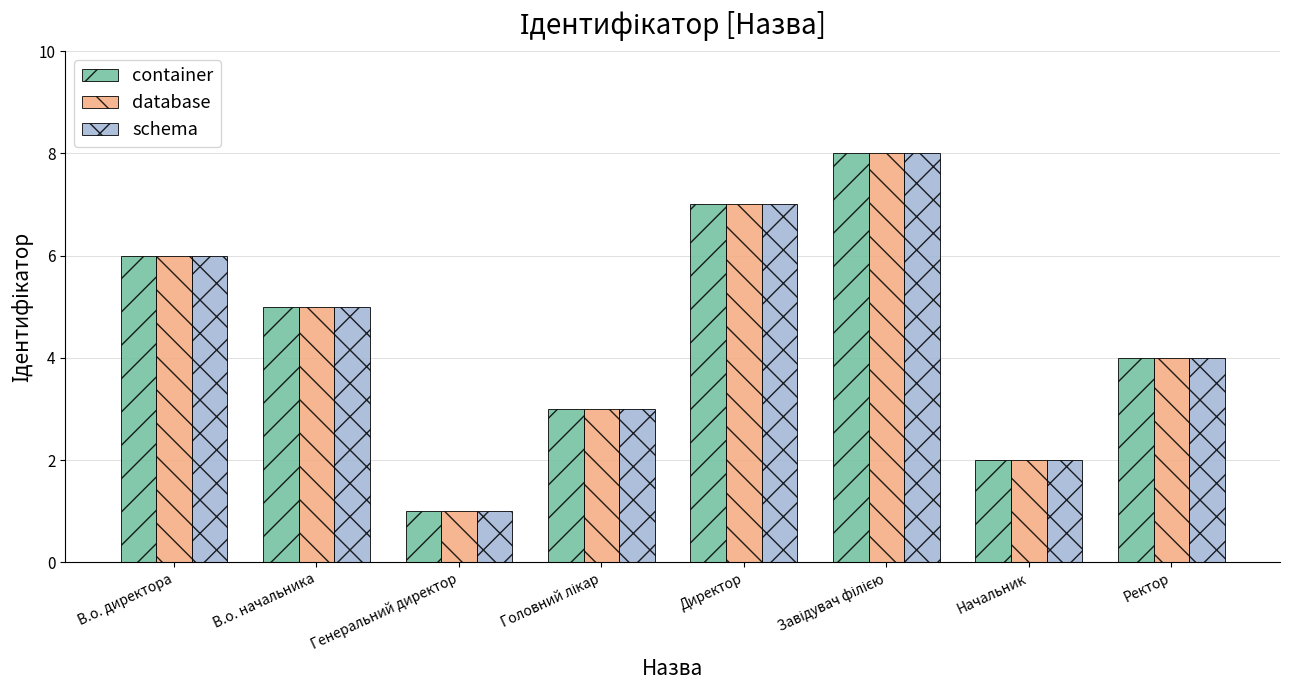

How many bars are there in total?

24